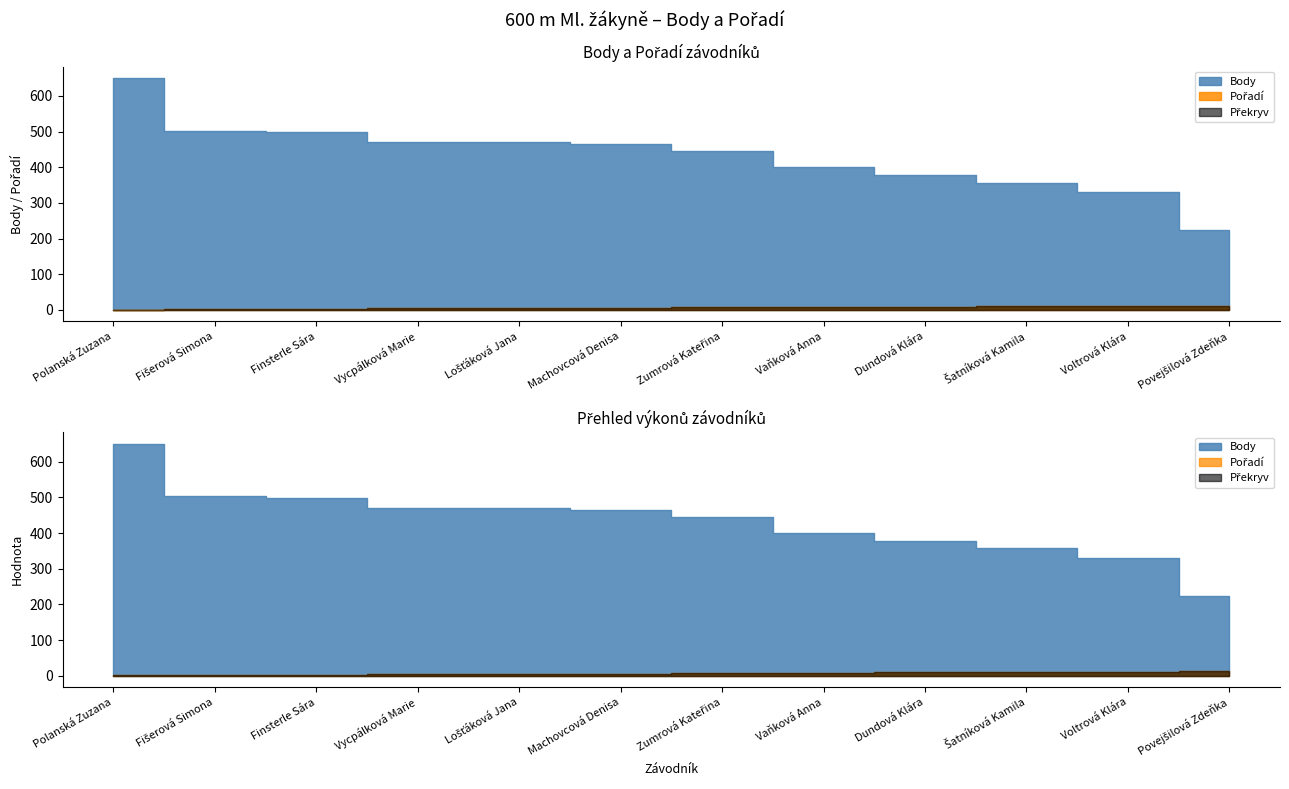

What is the difference between the Body values at Dundová Klára and Machovcová Denisa?

88